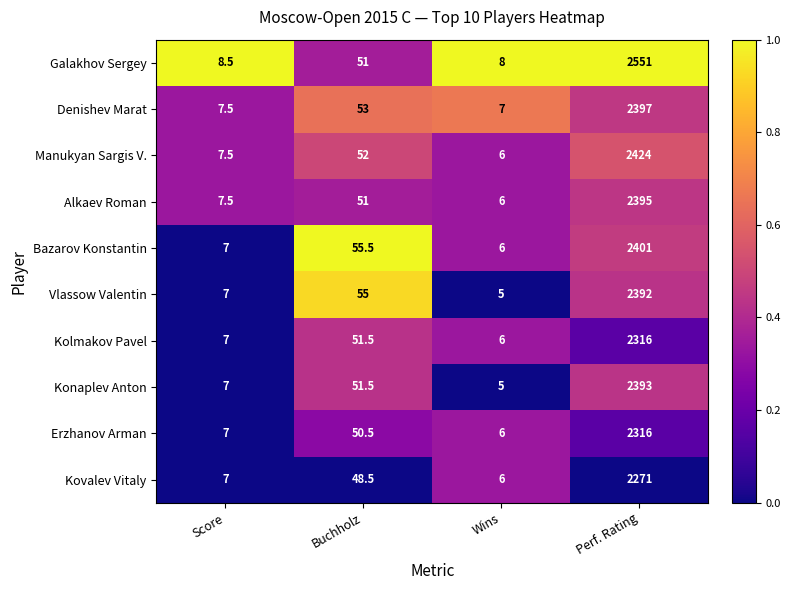

What is the difference between the Kolmakov Pavel values at Score and Buchholz?

44.5